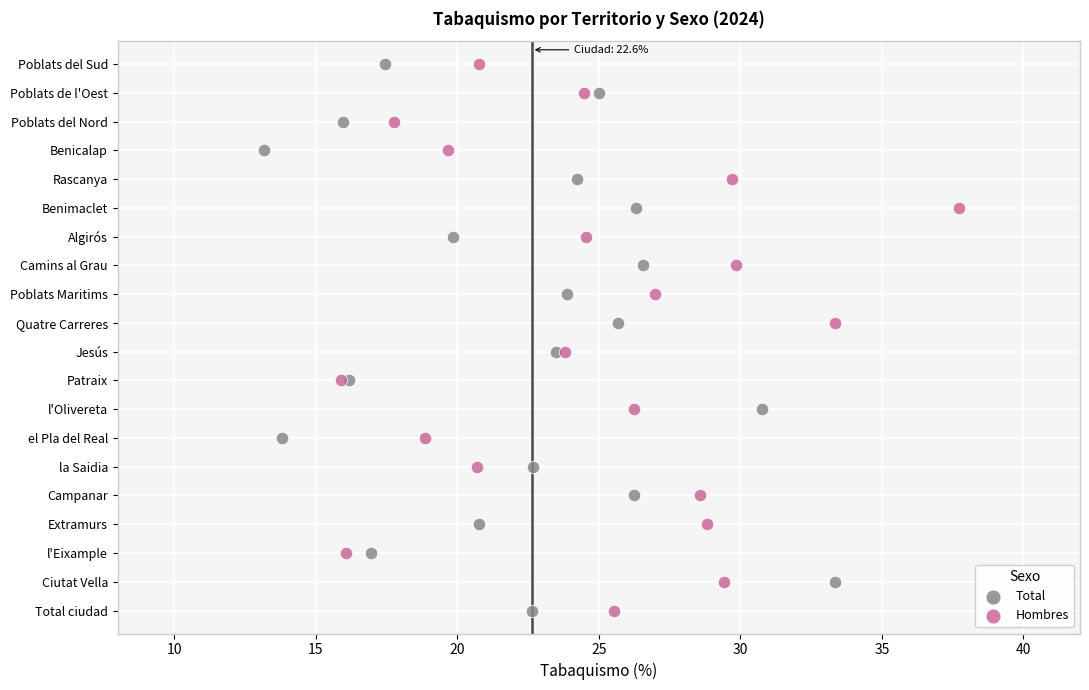

What are all the series names shown in the legend?

Total, Hombres